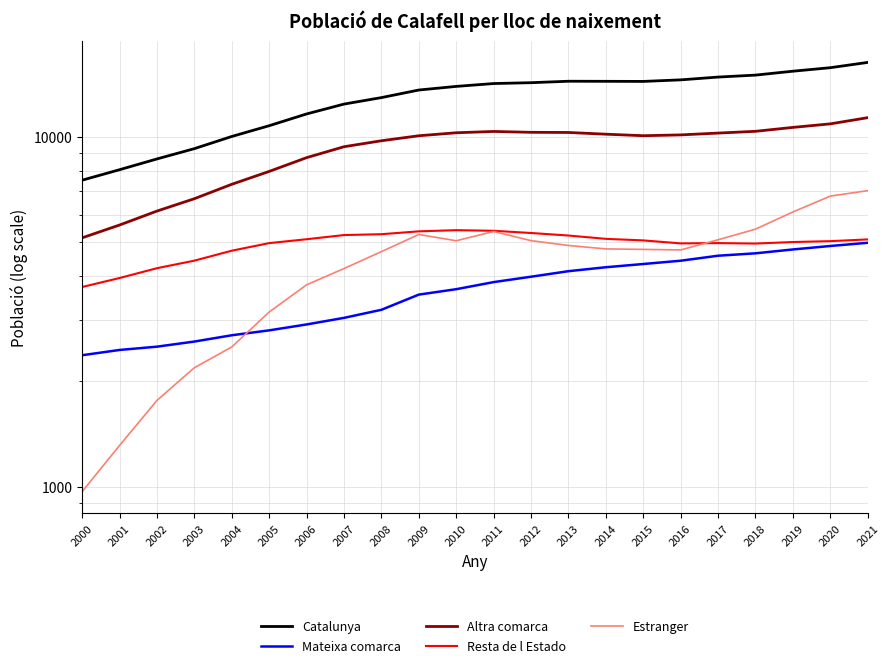

Is this an area chart (filled region under the line)?

No